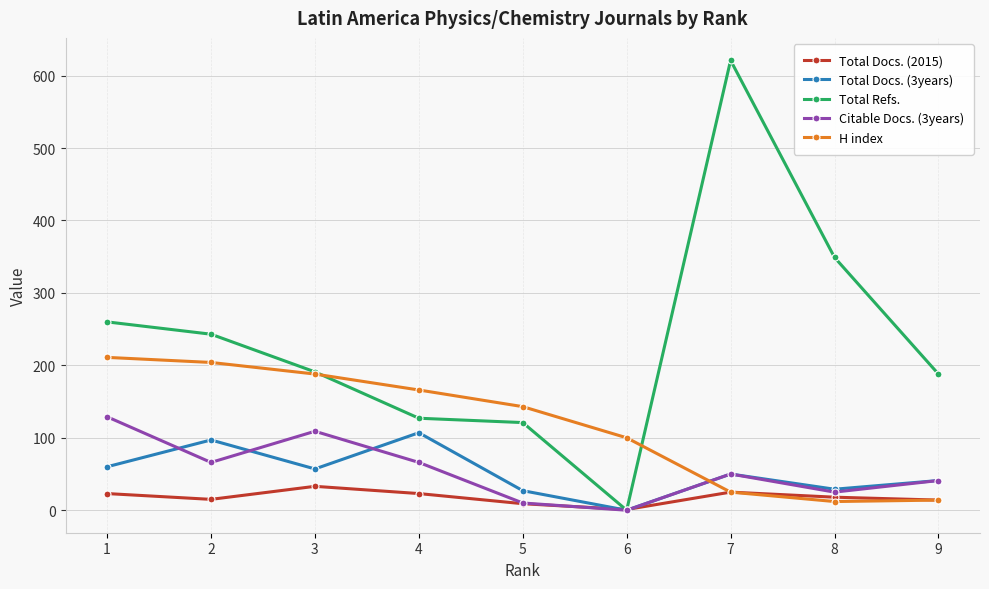

At how many categories does at least one series exceed 219?

4